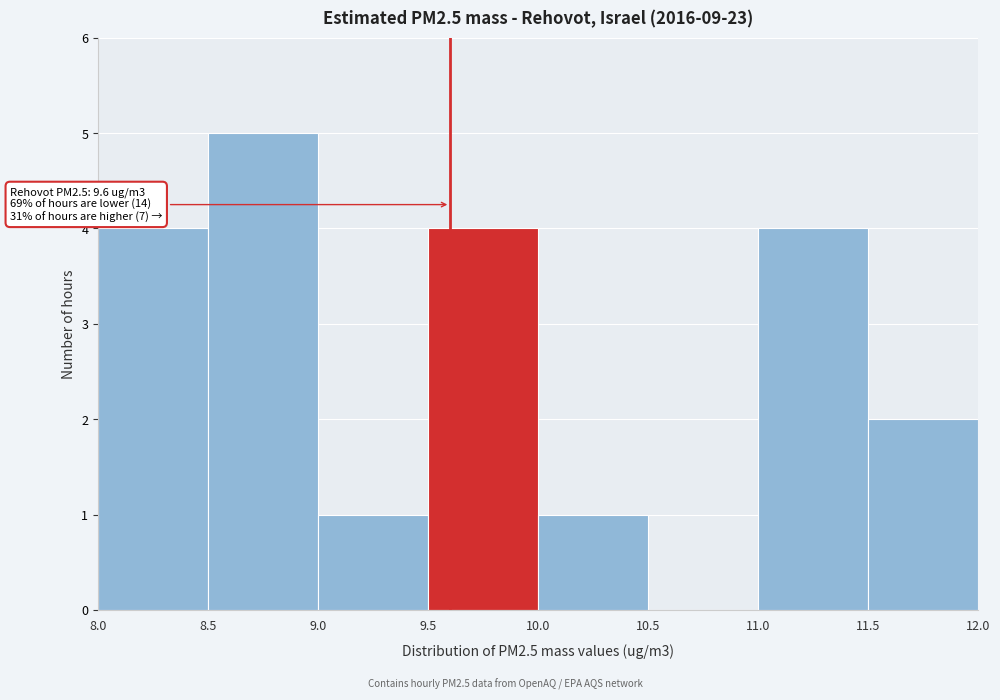

Over which range of the x-axis is the bar tallest?

8.5 to 9.0